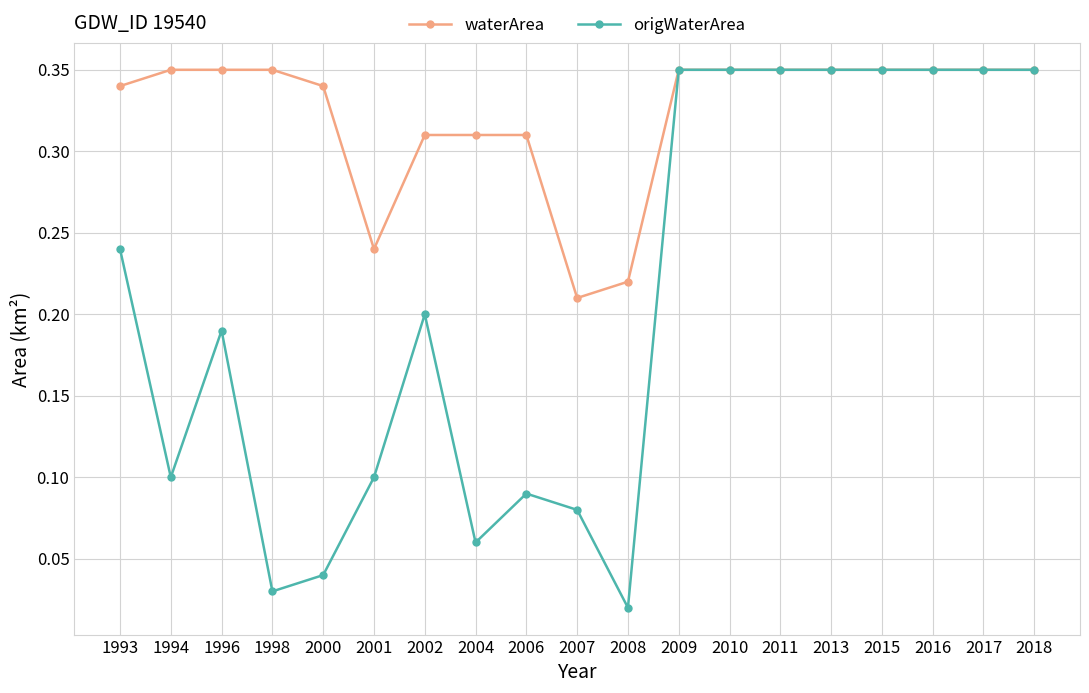

What is the sum of the waterArea values at 1993 and 2002?

0.7